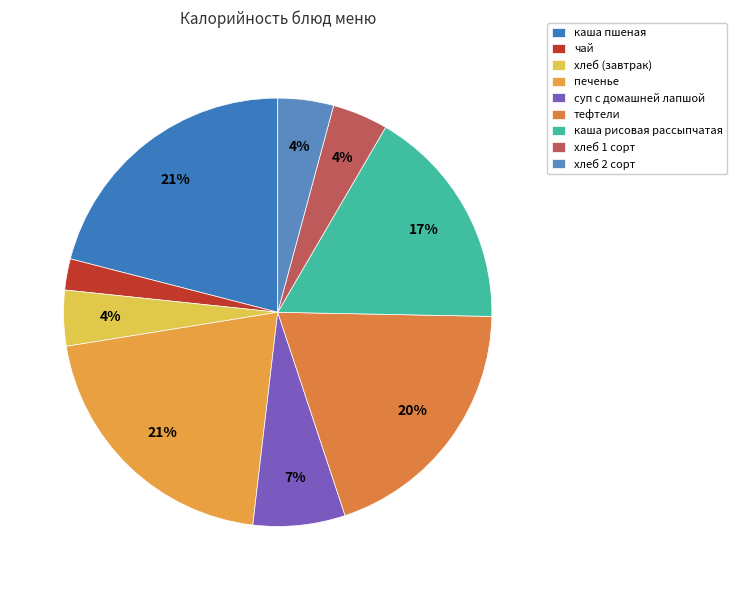

What percentage is NOT represented by хлеб (завтрак)?

95.8%